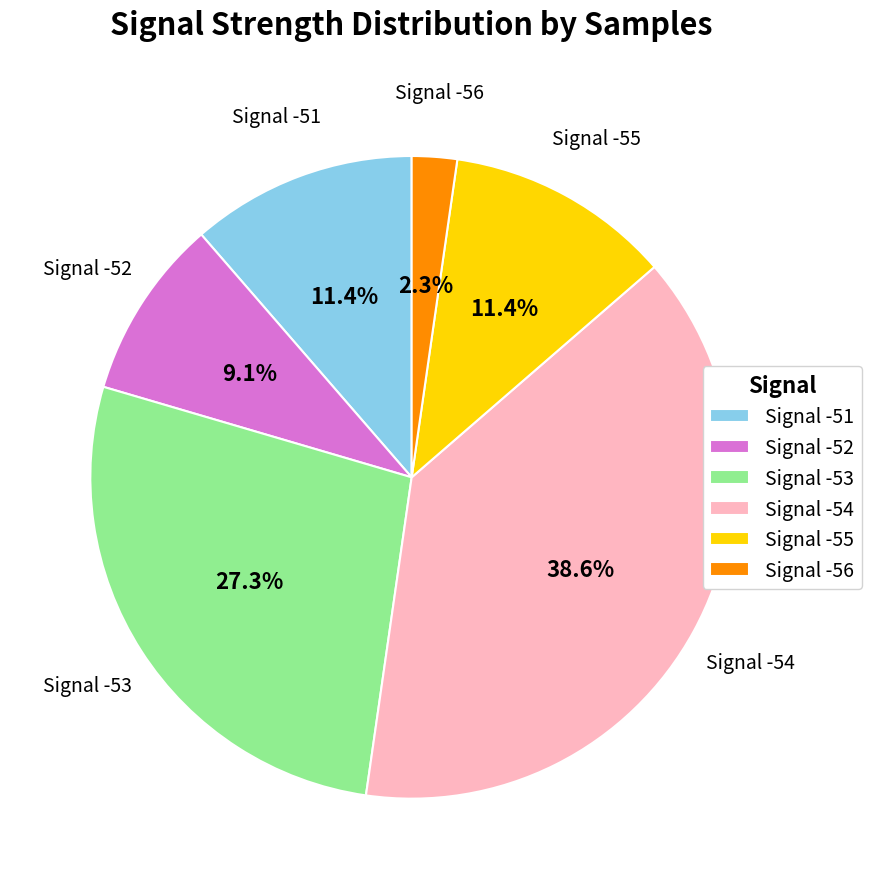

True or false: Signal -56 accounts for 8% of the total.

False